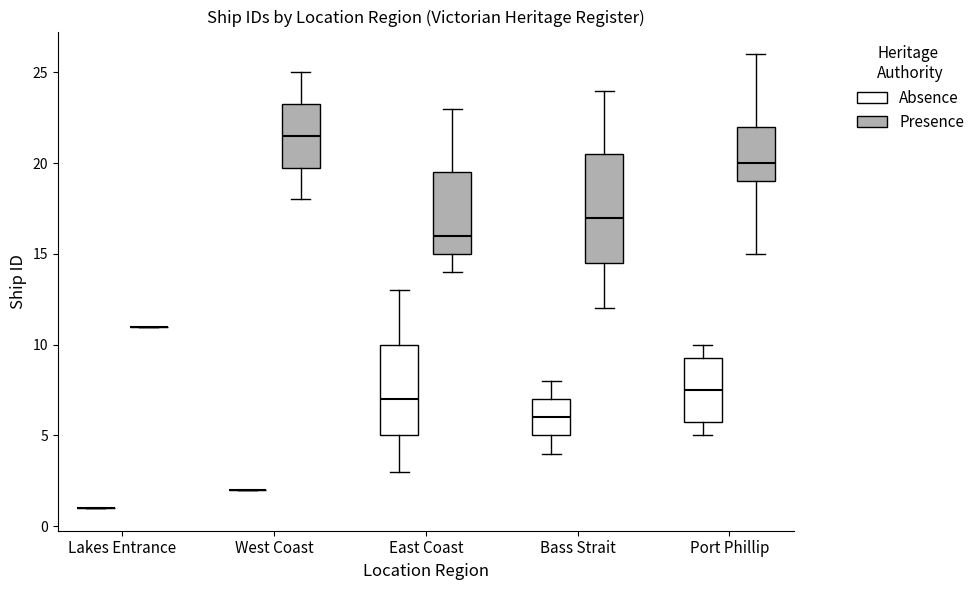

Which box is the tallest, from its lower edge to its upper edge?

Bass Strait (Presence)